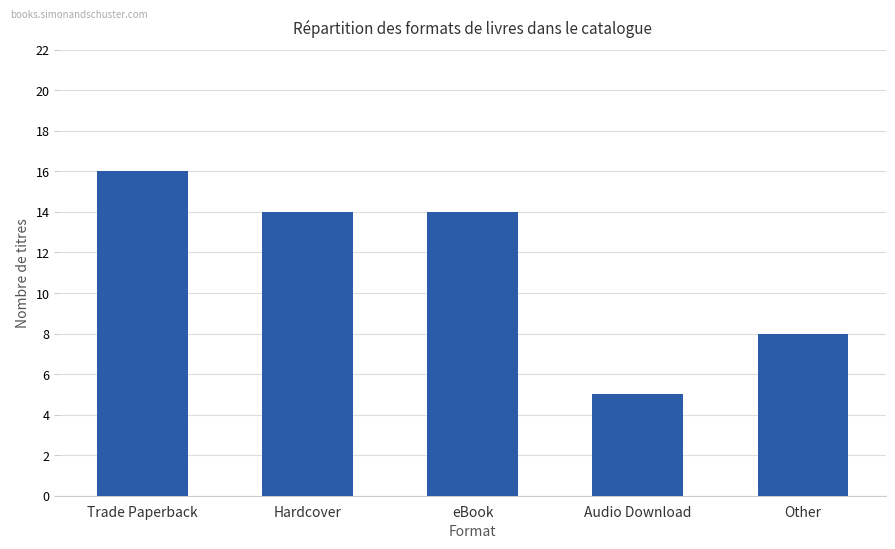

How many data points are less than 14?

2